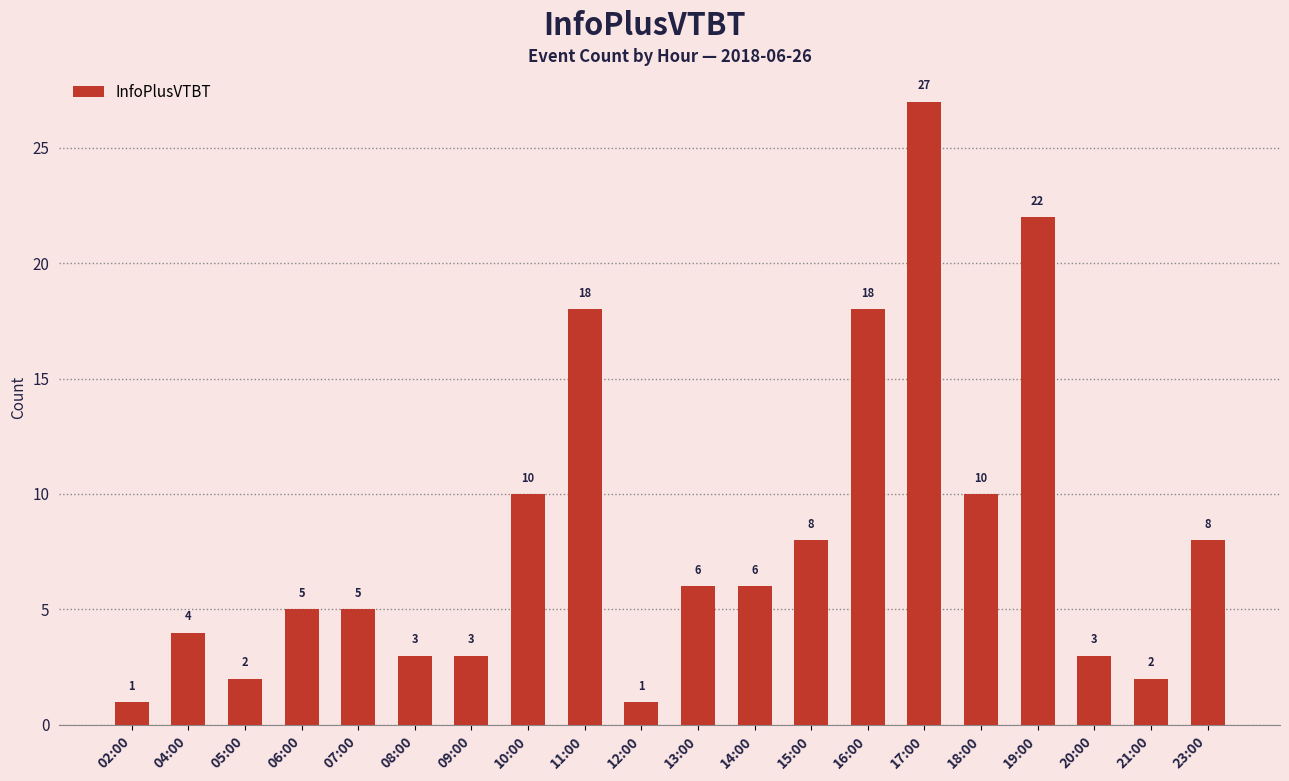

What is the difference between the values at 16:00 and 17:00?

9